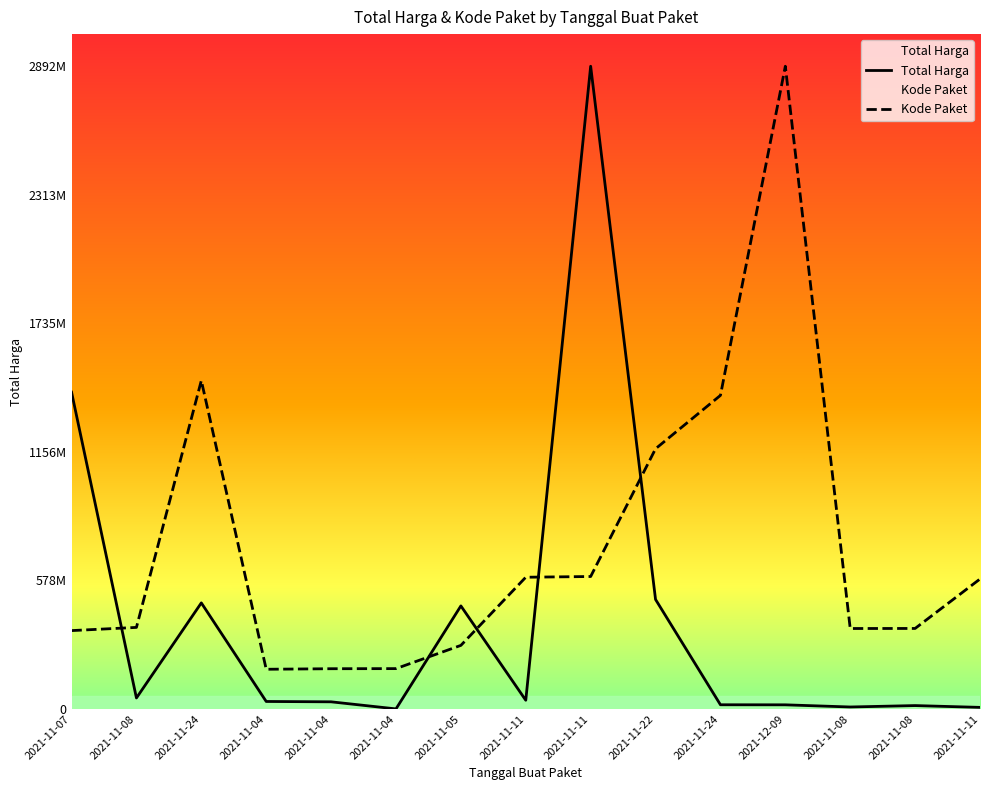

Rank the series by their maximum value, from highest to lowest.

Total Harga, Kode Paket